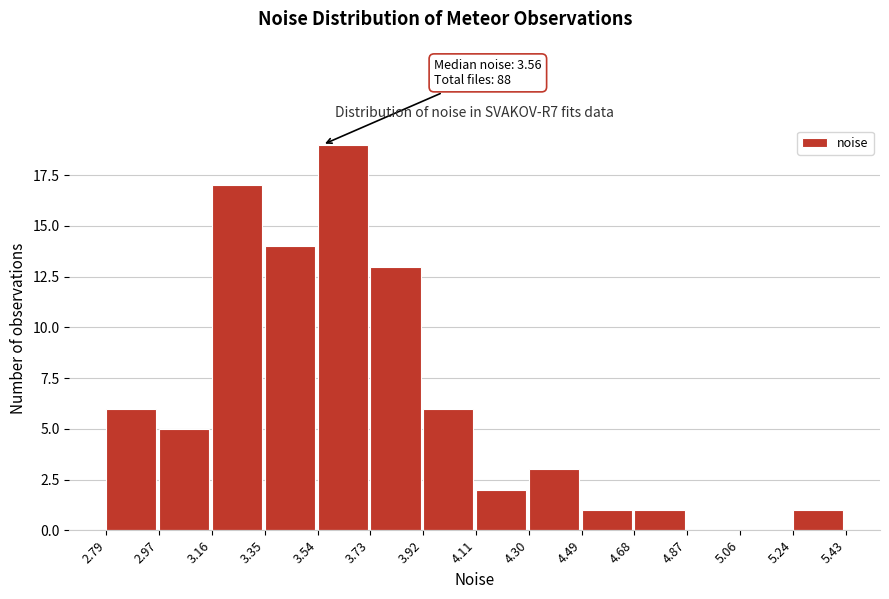

Which range on the x-axis has the tallest bar?

3.54 to 3.73